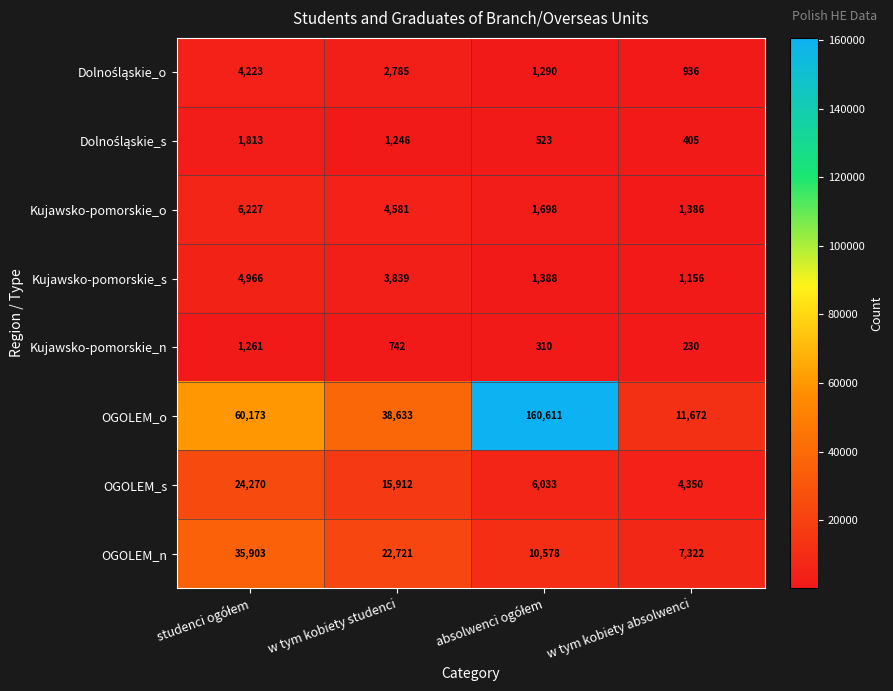

Which series has the largest range (max minus min)?

OGOLEM_o